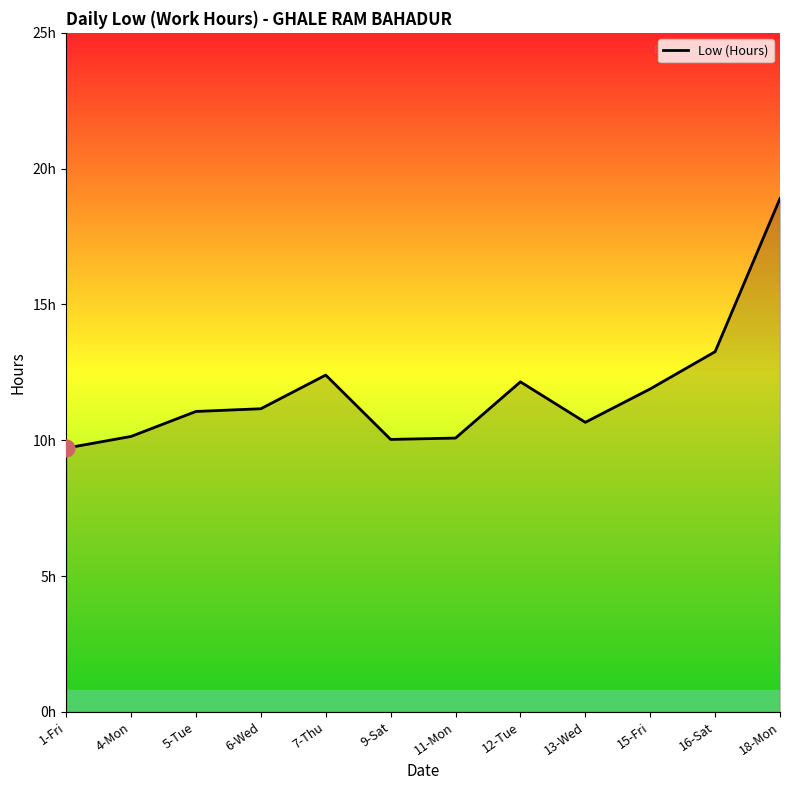

What is the ratio of the value at 16-Sat to the value at 9-Sat?

1.3